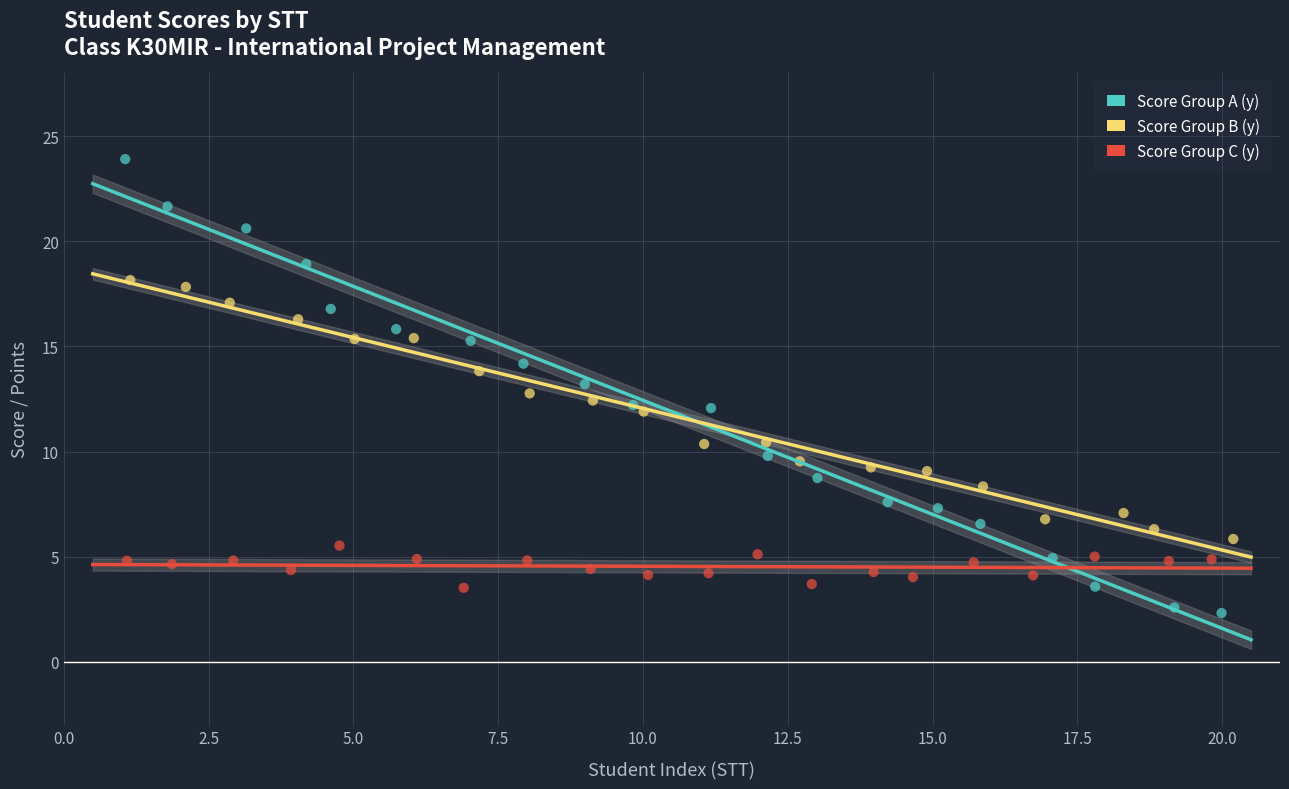

Which series has the widest spread of Y values?

Score Group A (y)